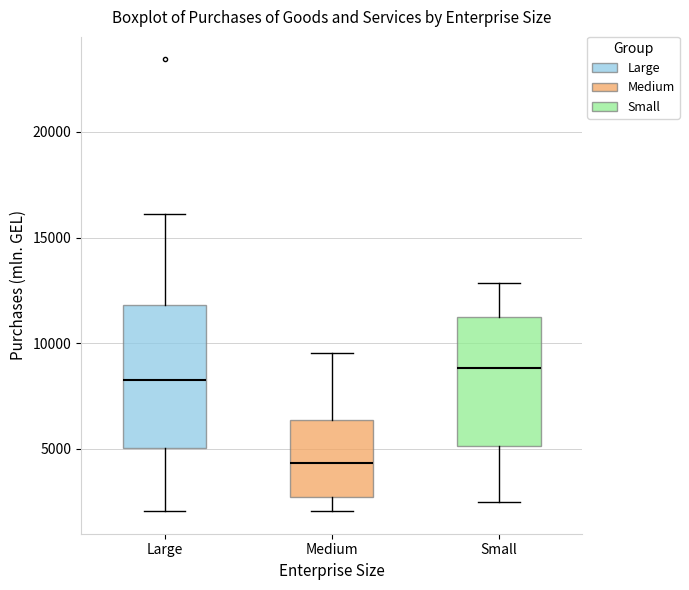

Where does the upper whisker of the box for Small end on the y-axis? The values are not printed on the chart, so give them approximately, as read against the axis.

13000